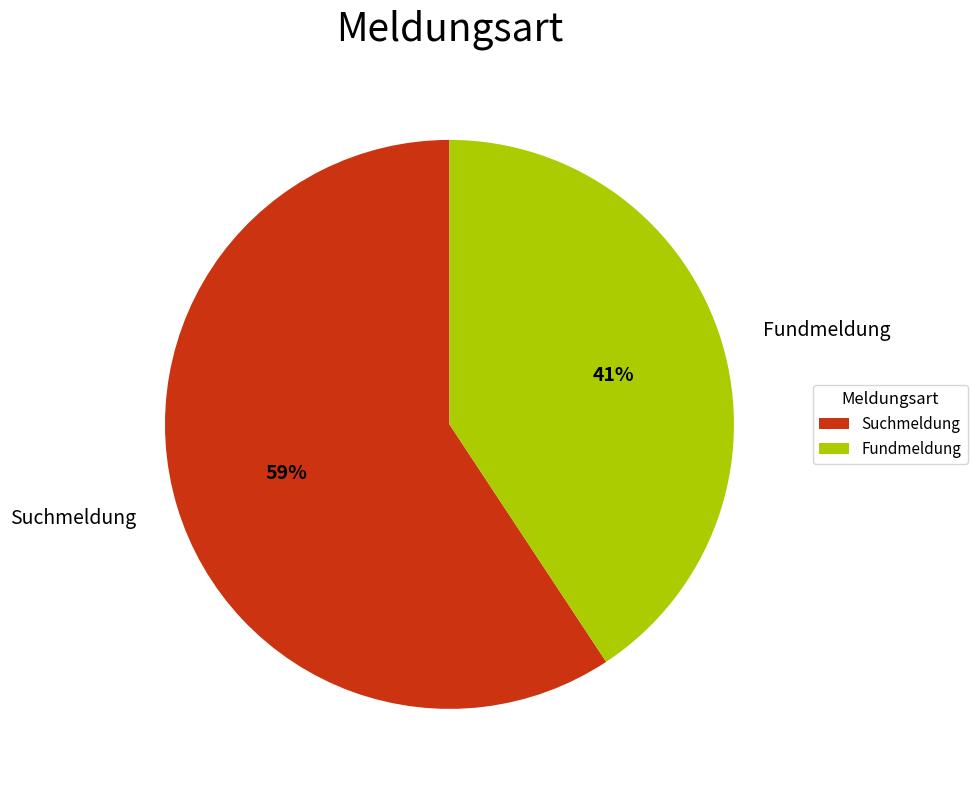

Which has a higher value, Fundmeldung or Suchmeldung?

Suchmeldung